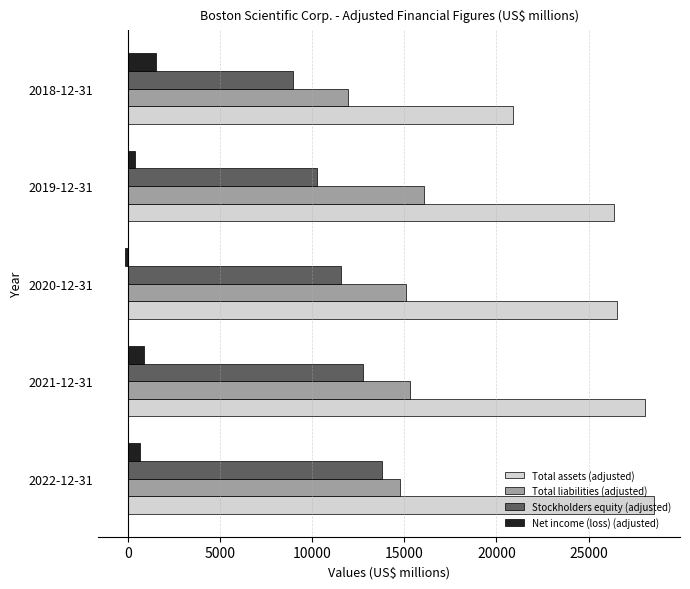

At how many categories does at least one series exceed 17938?

5